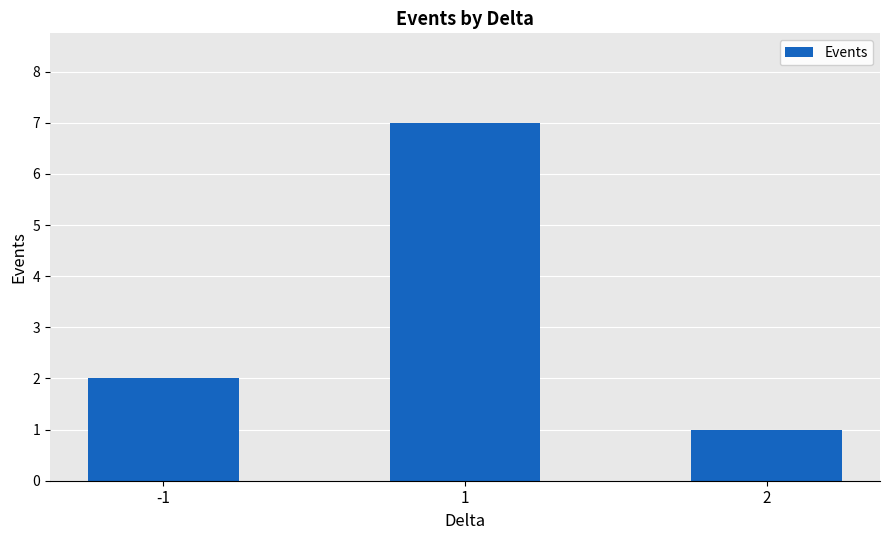

How many data points are less than 2?

1